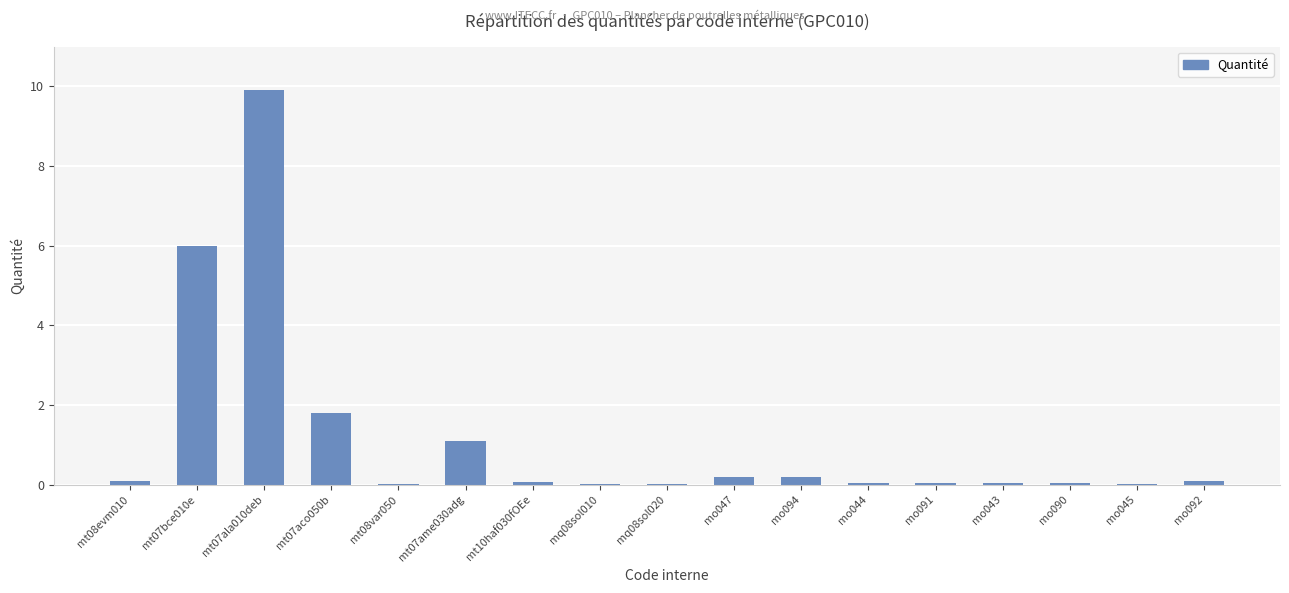

What is the greatest value displayed?

9.9